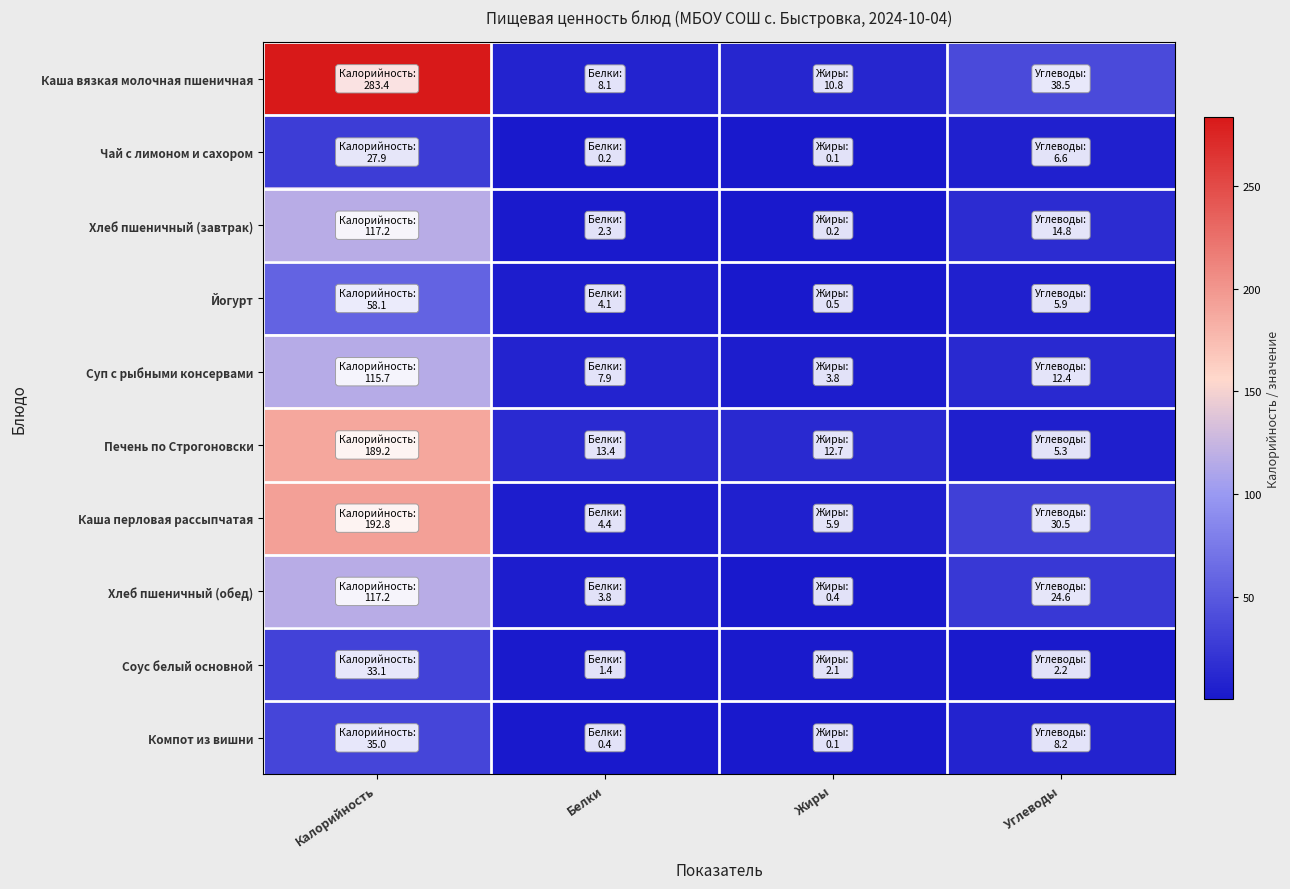

Reading left to right, transcribe all the data shown in this chart.

Каша вязкая молочная пшеничная: Калорийность=283.4	Белки=8.1	Жиры=10.8	Углеводы=38.5
Чай с лимоном и сахором: Калорийность=27.9	Белки=0.2	Жиры=0.1	Углеводы=6.6
Хлеб пшеничный (завтрак): Калорийность=117.2	Белки=2.3	Жиры=0.2	Углеводы=14.8
Йогурт: Калорийность=58.1	Белки=4.1	Жиры=0.5	Углеводы=5.9
Суп с рыбными консервами: Калорийность=115.7	Белки=7.9	Жиры=3.8	Углеводы=12.4
Печень по Строгоновски: Калорийность=189.2	Белки=13.4	Жиры=12.7	Углеводы=5.3
Каша перловая рассыпчатая: Калорийность=192.8	Белки=4.4	Жиры=5.9	Углеводы=30.5
Хлеб пшеничный (обед): Калорийность=117.2	Белки=3.8	Жиры=0.4	Углеводы=24.6
Соус белый основной: Калорийность=33.1	Белки=1.4	Жиры=2.1	Углеводы=2.2
Компот из вишни: Калорийность=35.0	Белки=0.4	Жиры=0.1	Углеводы=8.2